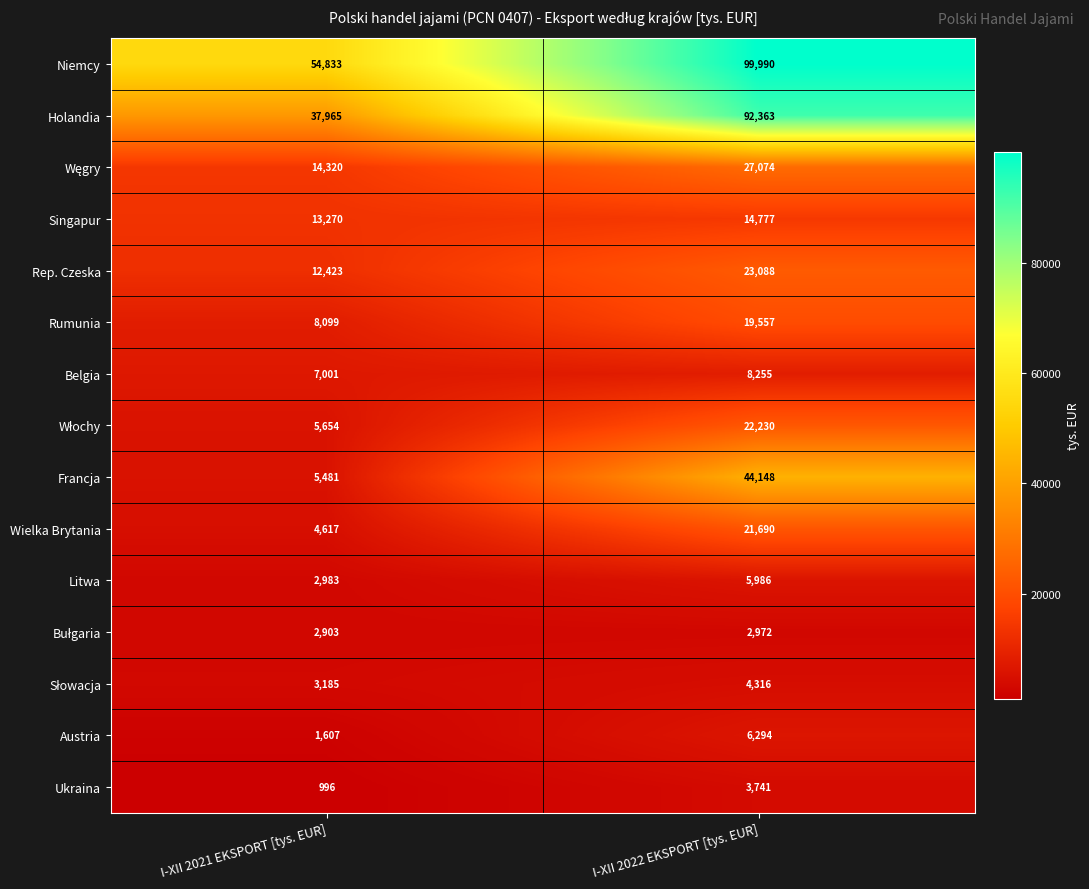

At which category is the sum across all series the highest?

I-XII 2022 EKSPORT [tys. EUR]